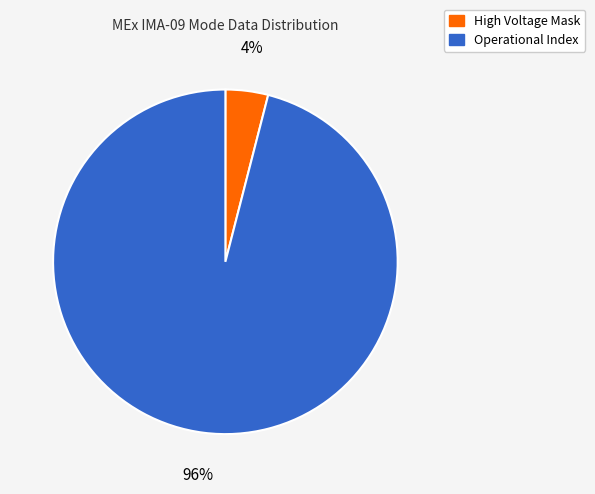

Rank the categories by value from highest to lowest.

Operational Index, High Voltage Mask